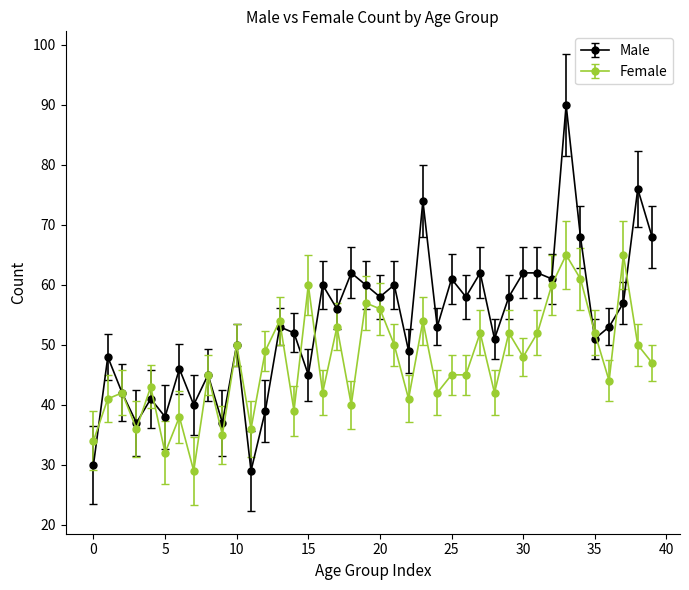

Which series has the widest spread of values?

Male